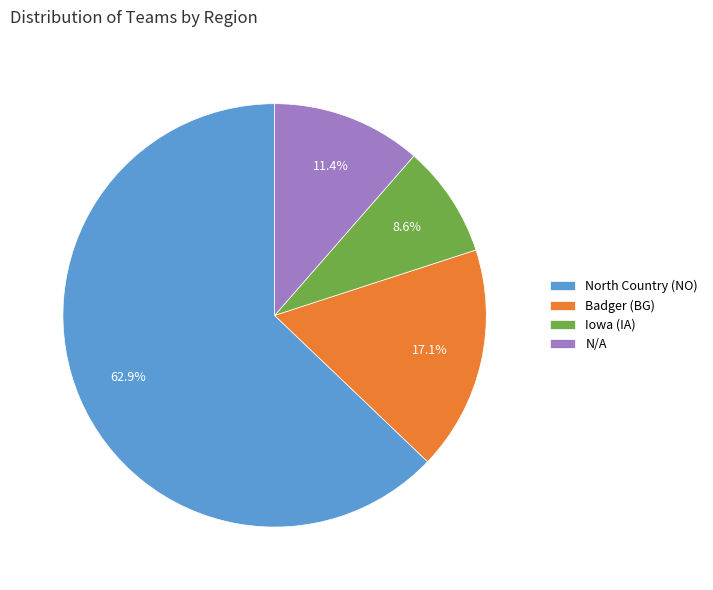

What is the ratio of the value at Badger (BG) to the value at N/A?

1.5